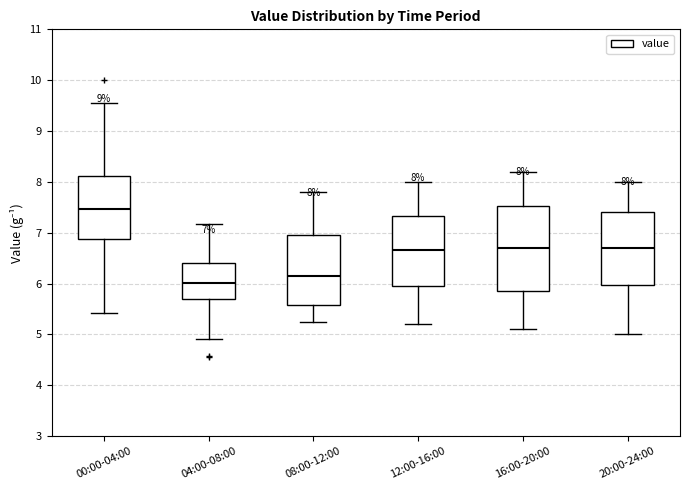

Which box has the lowest median line?

04:00-08:00